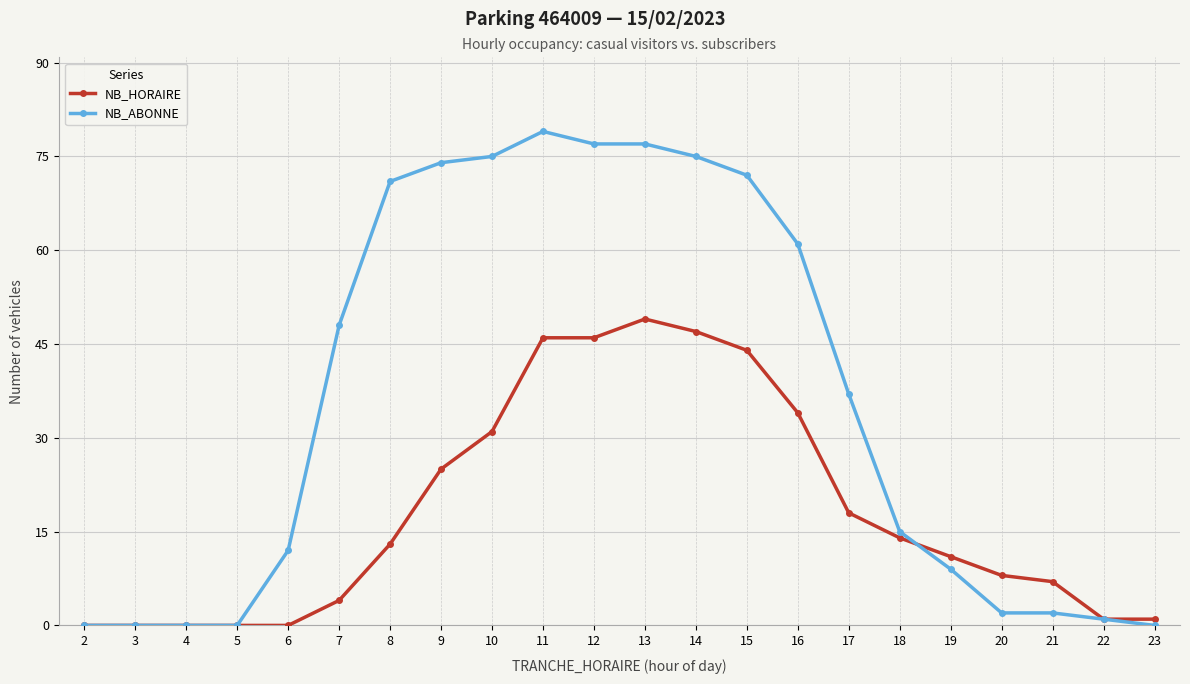

Reading right to left, list all the values displayed in this chart.

NB_HORAIRE: 1	1	7	8	11	14	18	34	44	47	49	46	46	31	25	13	4	0	0	0	0	0
NB_ABONNE: 0	1	2	2	9	15	37	61	72	75	77	77	79	75	74	71	48	12	0	0	0	0